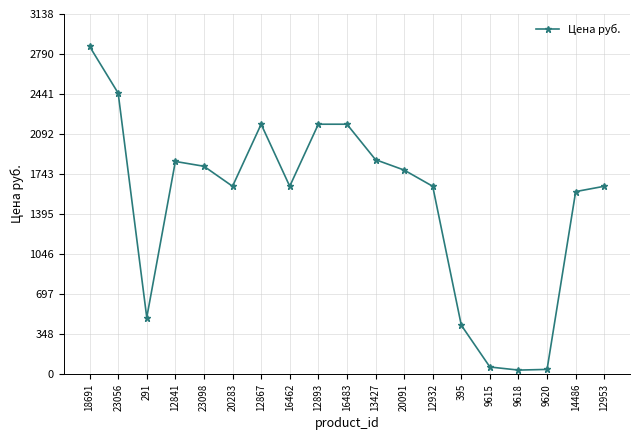

The value at 13427 is 3261.5. True or false?

False